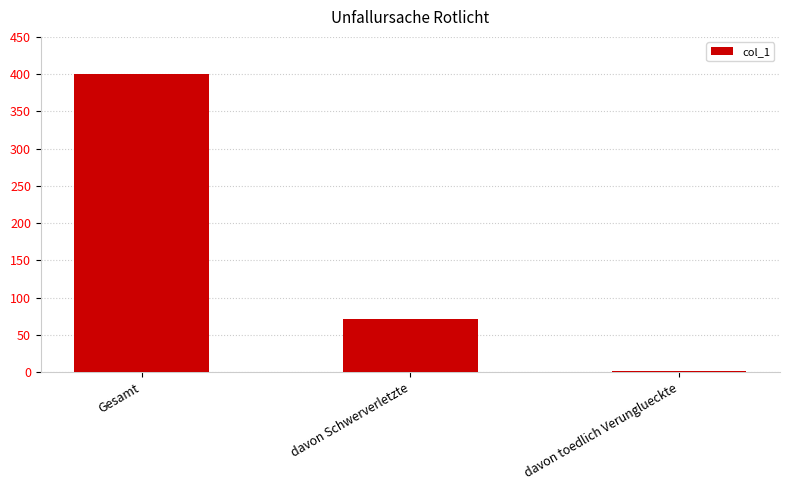

What is the change in value from Gesamt to davon Schwerverletzte?

-328